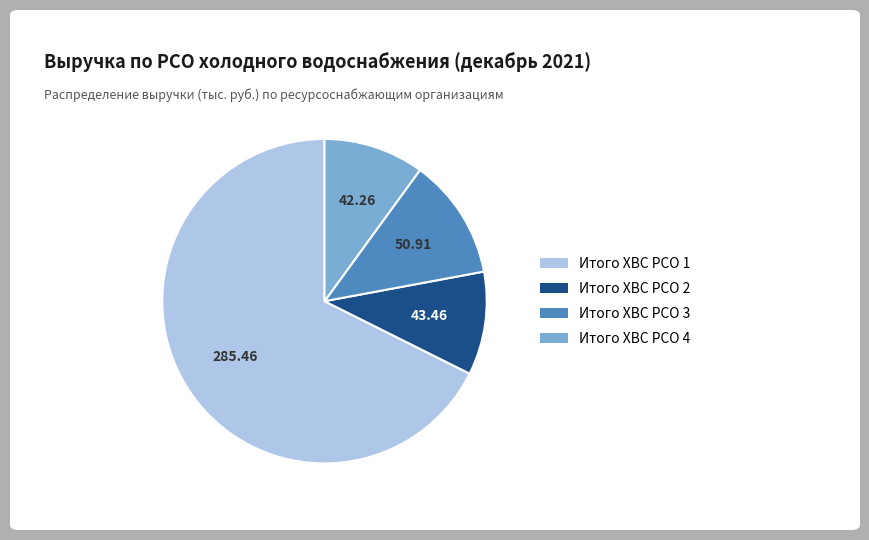

Do Итого ХВС РСО 2 and Итого ХВС РСО 3 together represent more than half of the pie?

No